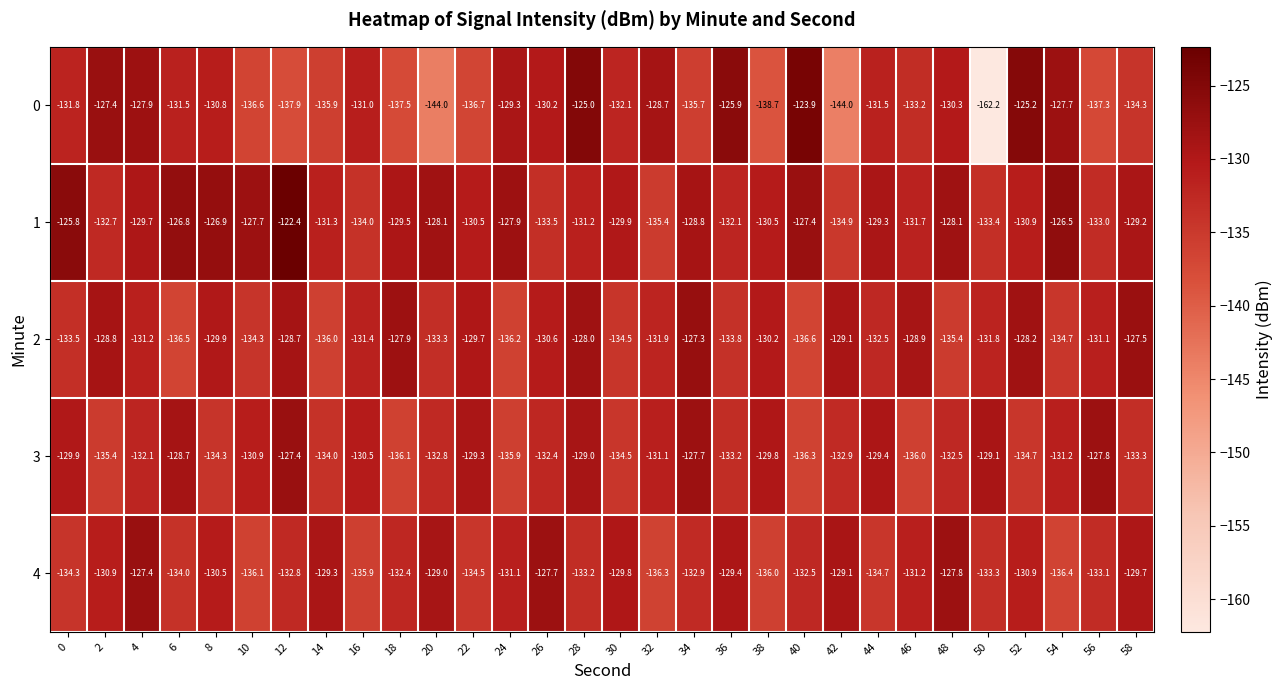

What is the sum of all 0 values?

-4004.2